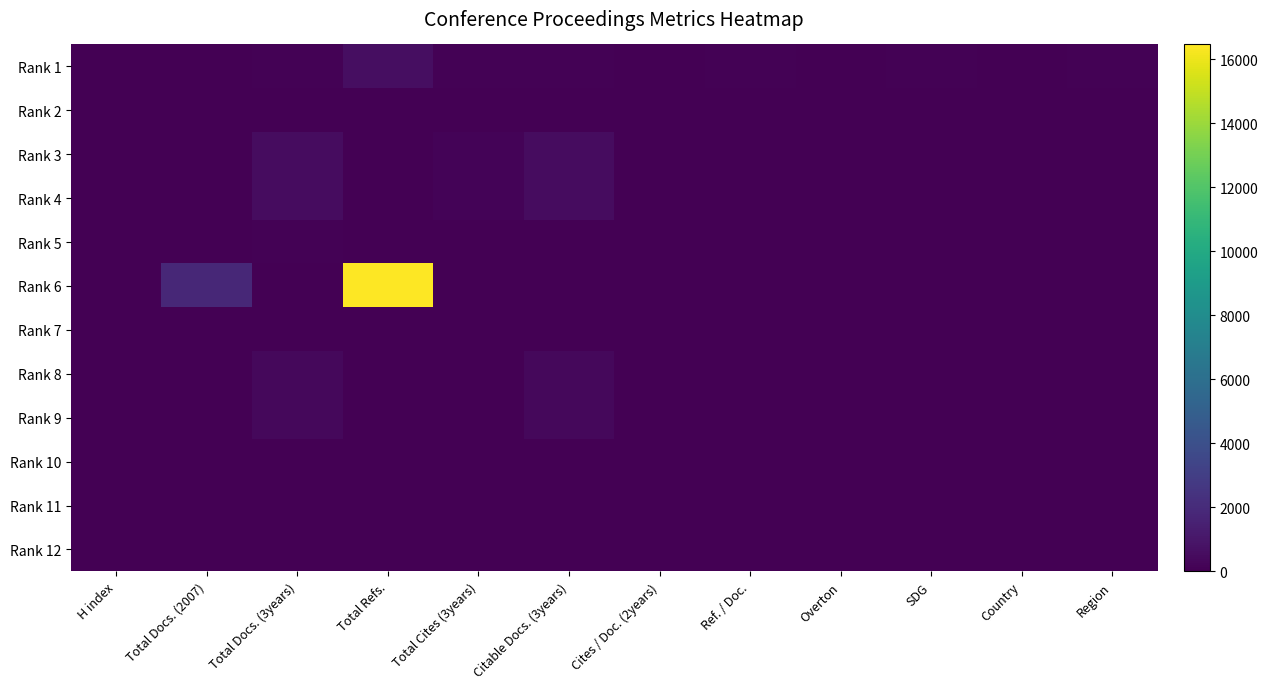

At Region, list the series in order from largest to smallest.

Rank 1, Rank 6, Rank 2, Rank 3, Rank 4, Rank 5, Rank 7, Rank 8, Rank 9, Rank 10, Rank 11, Rank 12